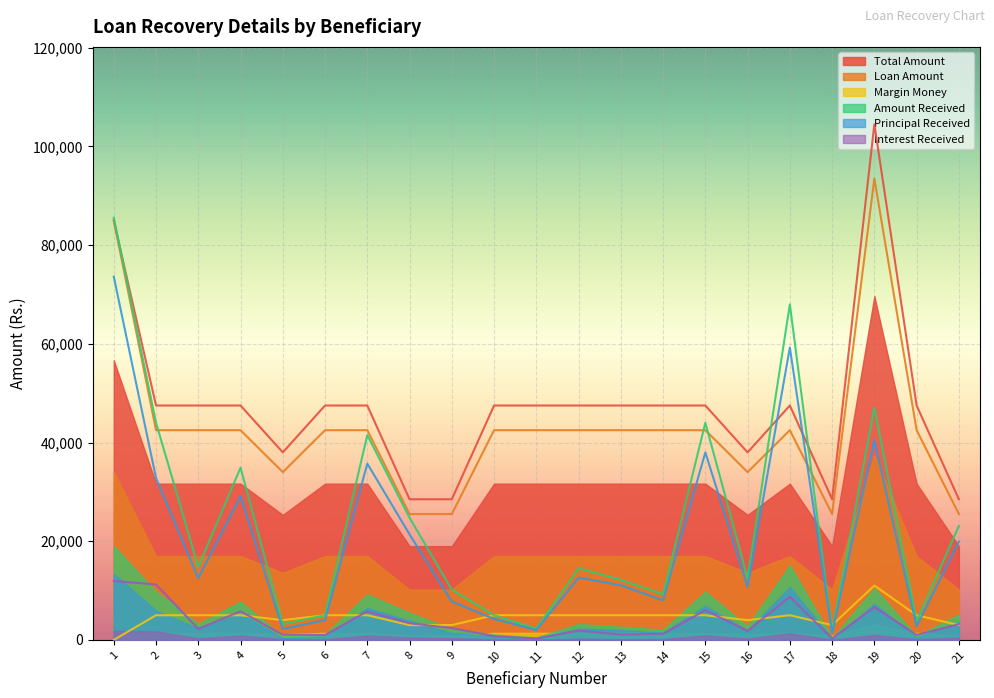

What is the difference between the second highest and second lowest values in the Interest Received series?

10945